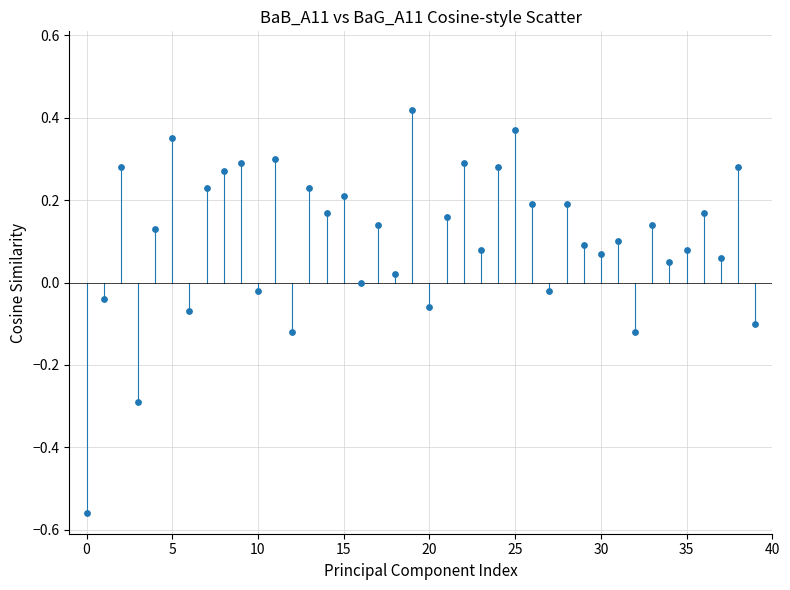

How many points are shown in the scatter plot?

40